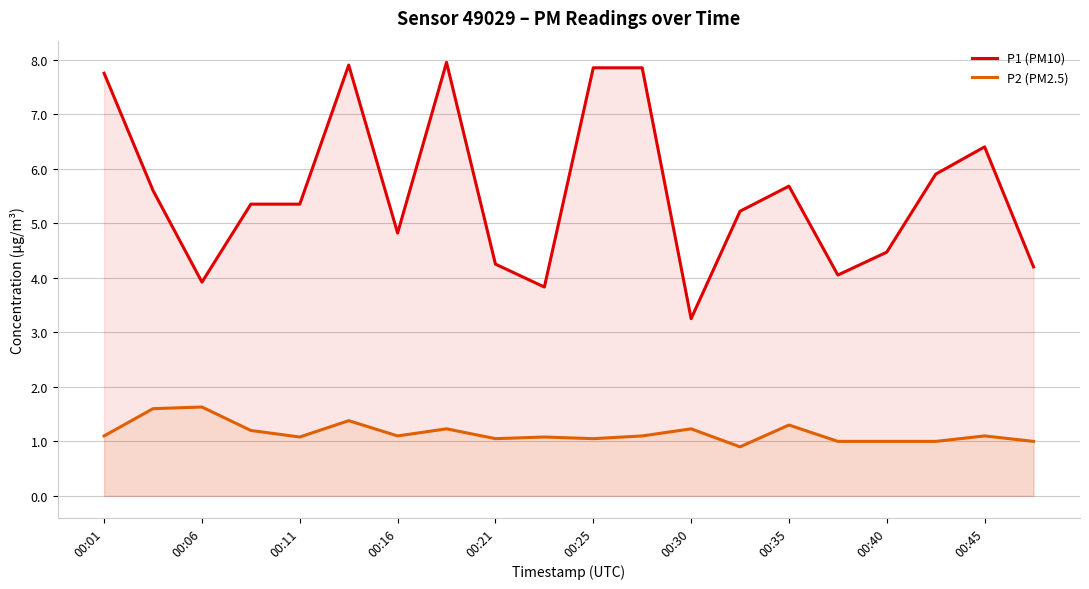

How many interior local peaks does the P2 (PM2.5) series have?

7